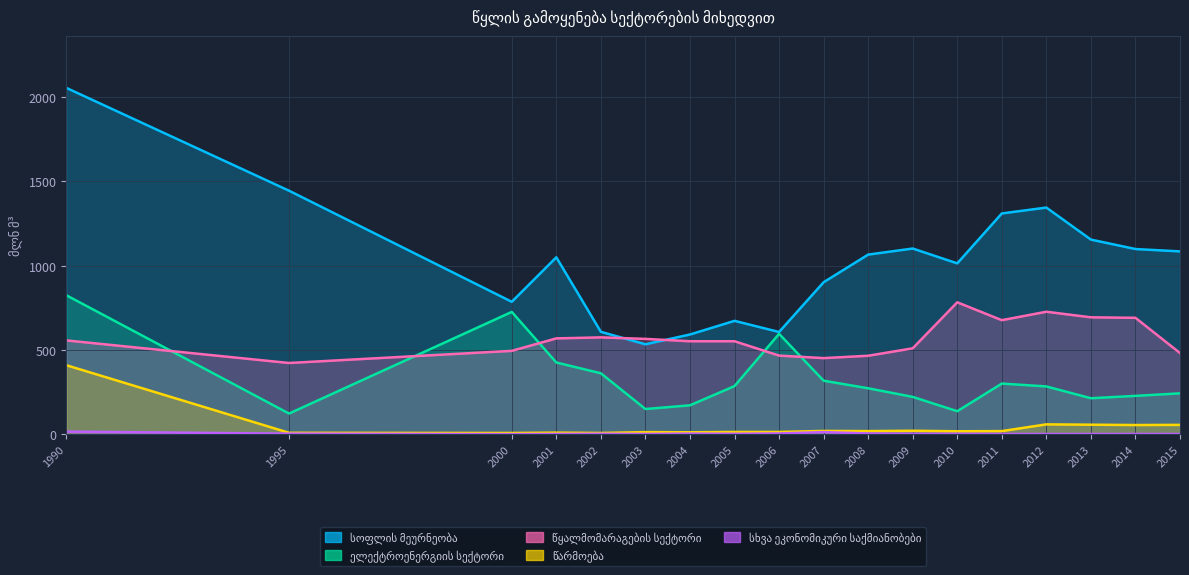

Reading right to left, what are all the values shown in this chart?

სოფლის მეურნეობა: 2015=1084	2014=1098	2013=1154	2012=1344	2011=1309	2010=1013	2009=1101	2008=1065	2007=901	2006=606	2005=672	2004=591	2003=533	2002=607	2001=1049	2000=785	1995=1444	1990=2054
ელექტროენერგიის სექტორი: 2015=242	2014=227	2013=213	2012=283	2011=300	2010=136	2009=221	2008=272	2007=317	2006=595	2005=285	2004=171	2003=149	2002=361	2001=425	2000=725	1995=122	1990=824
წყალმომარაგების სექტორი: 2015=481	2014=690	2013=693	2012=726	2011=676	2010=782	2009=509	2008=465	2007=451	2006=466	2005=551	2004=551	2003=565	2002=574	2001=568	2000=494	1995=422	1990=556
წარმოება: 2015=55	2014=54	2013=56	2012=58	2011=18	2010=17	2009=20	2008=18	2007=19	2006=13	2005=13	2004=11	2003=12	2002=7	2001=9	2000=7	1995=8	1990=409
სხვა ეკონომიკური საქმიანობები: 2015=1	2014=1	2013=1	2012=1	2011=1	2010=2	2009=2	2008=4	2007=12	2006=4	2005=2	2004=3	2003=1	2002=2	2001=1	2000=0	1995=3	1990=15